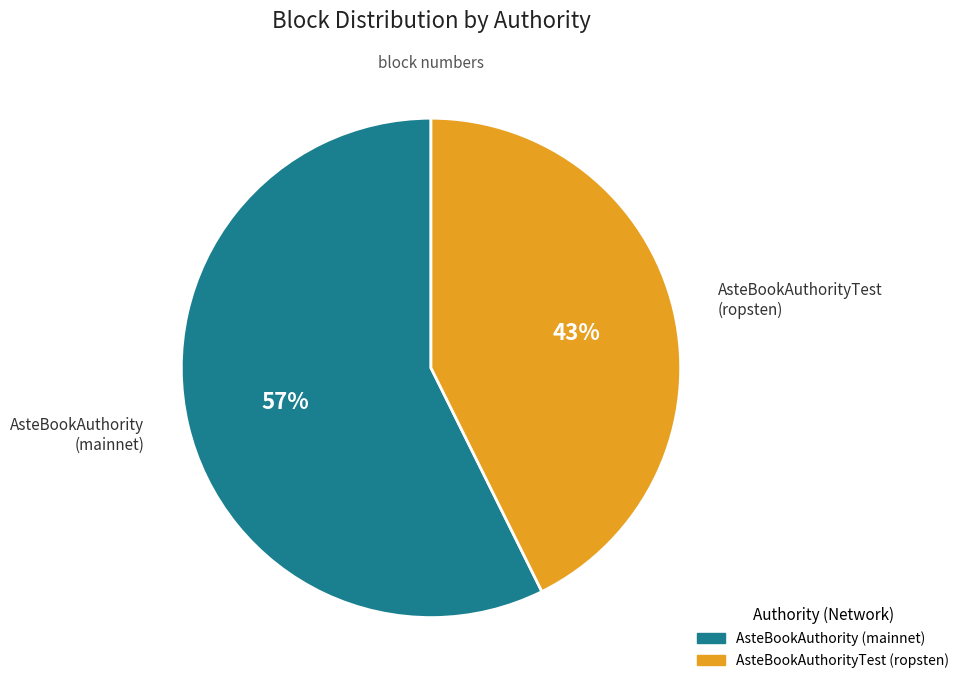

Which slice is the largest?

AsteBookAuthority (mainnet)